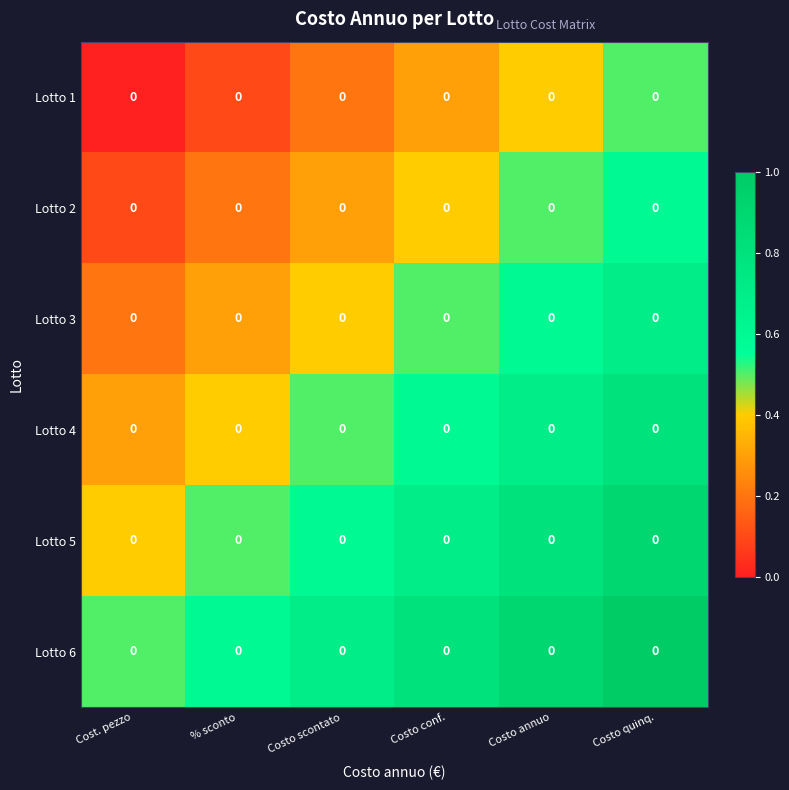

How many categories are shown in the chart?

6